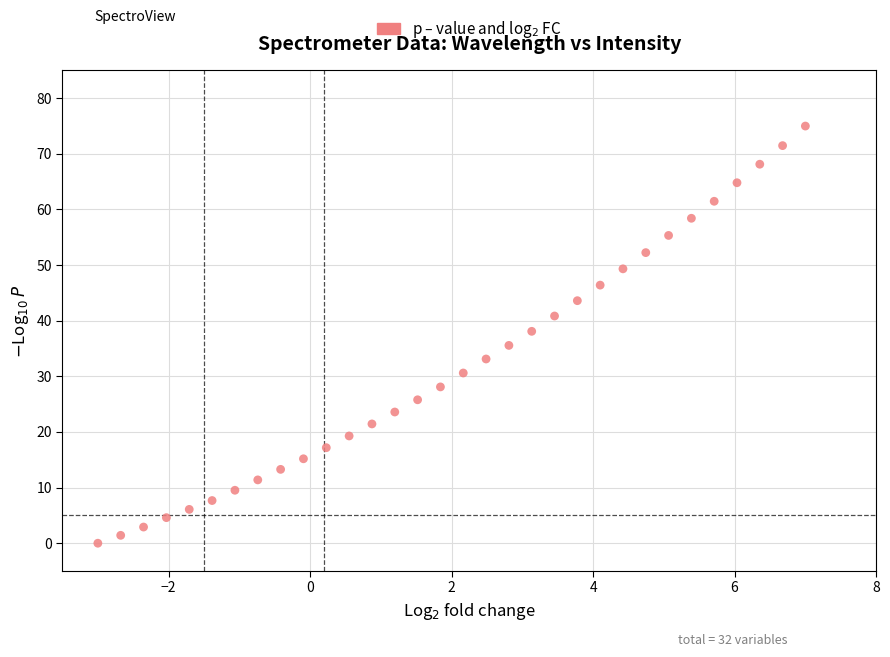

What is the range of X values (max minus min)?

10.0